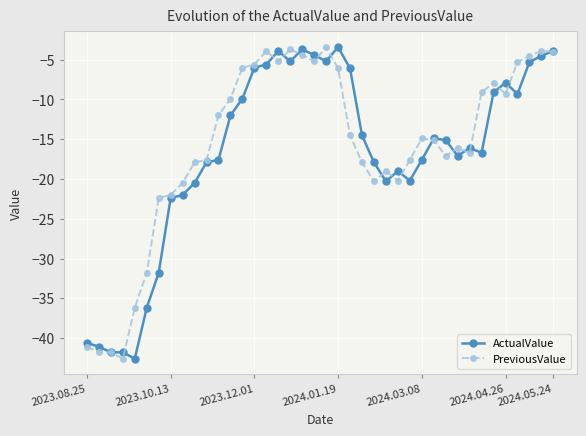

What is the value of the ActualValue point at the 10th from the left?

-20.5